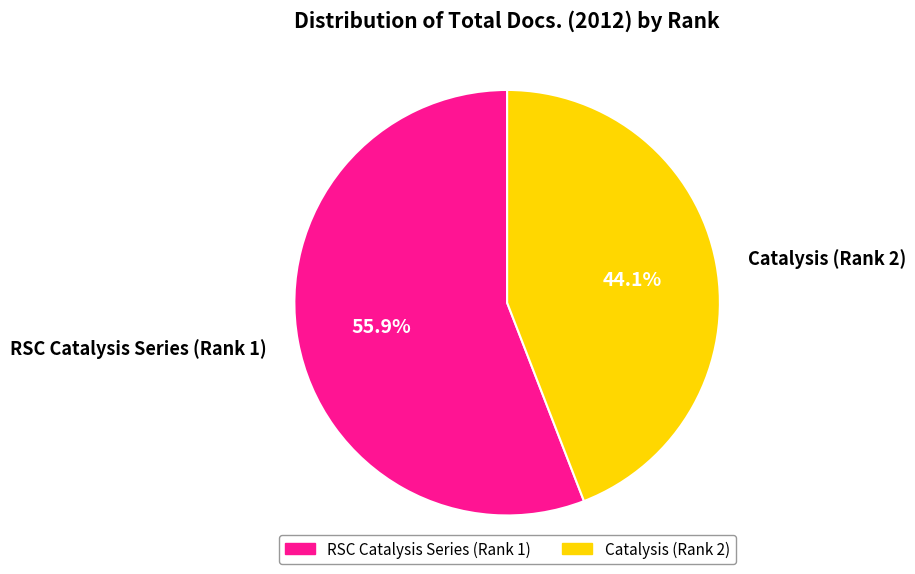

The Catalysis (Rank 2) slice represents 44% of the pie. True or false?

True